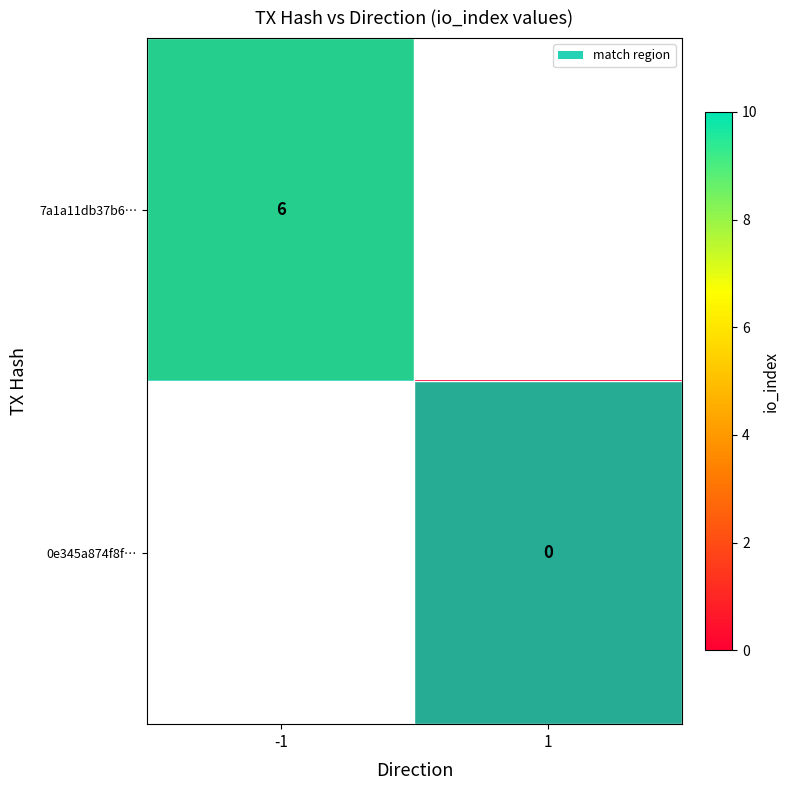

Is the value of 0e345a874f8f… at 1 greater than the value of 7a1a11db37b6… at -1?

No